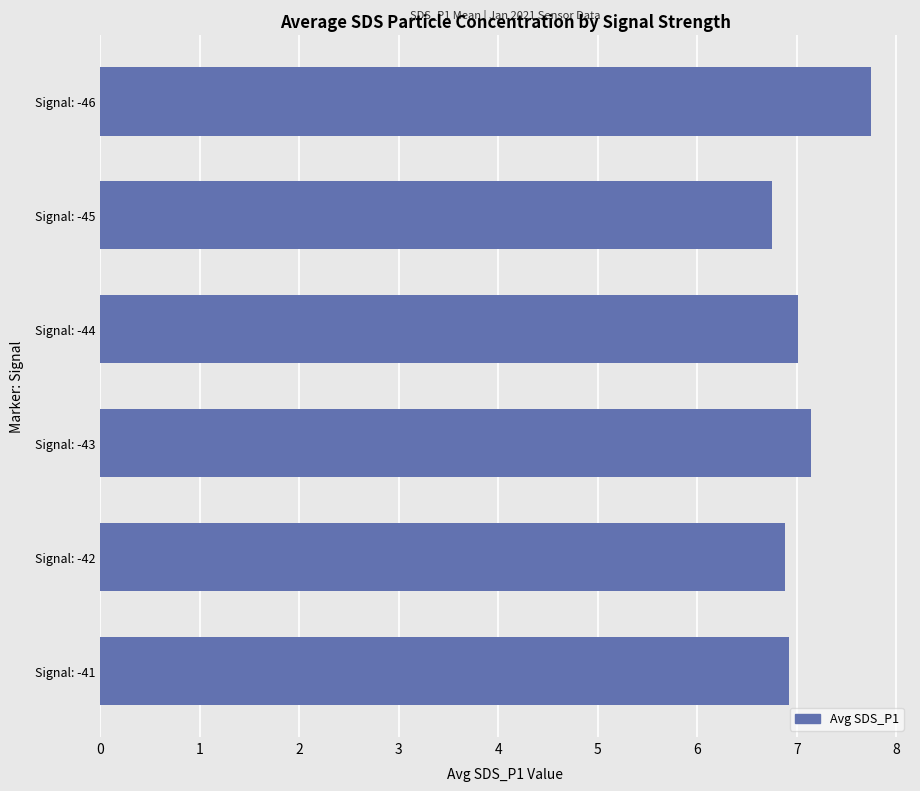

What is the approximate value at Signal: -46?

7.8